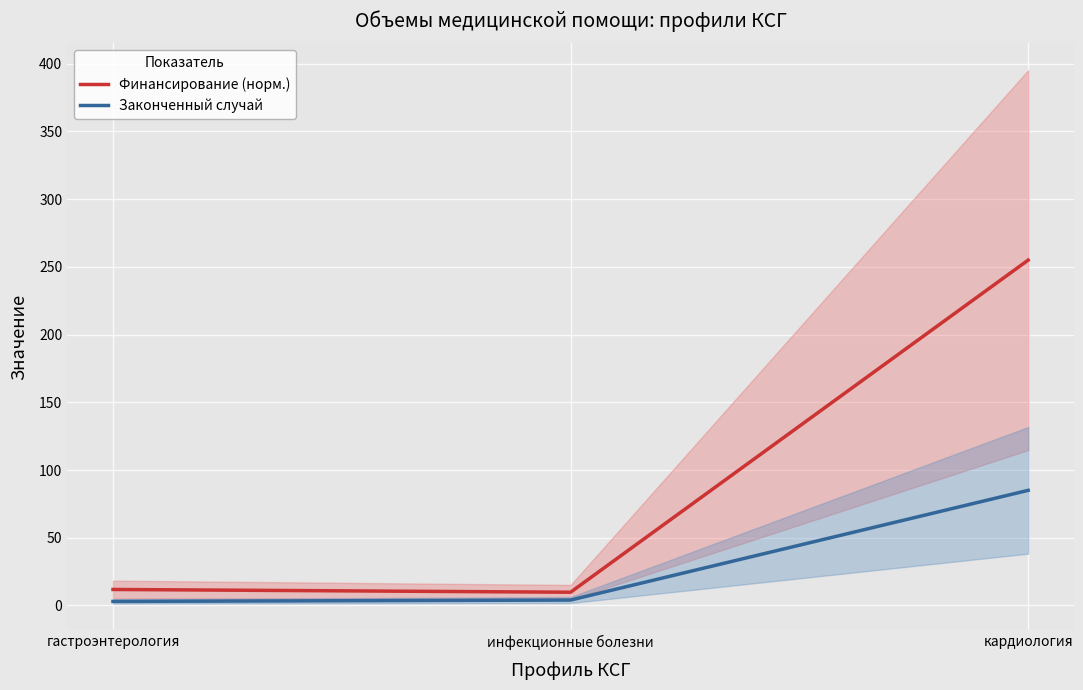

List the labels in order of Финансирование (норм.) value, smallest first.

инфекционные болезни, гастроэнтерология, кардиология